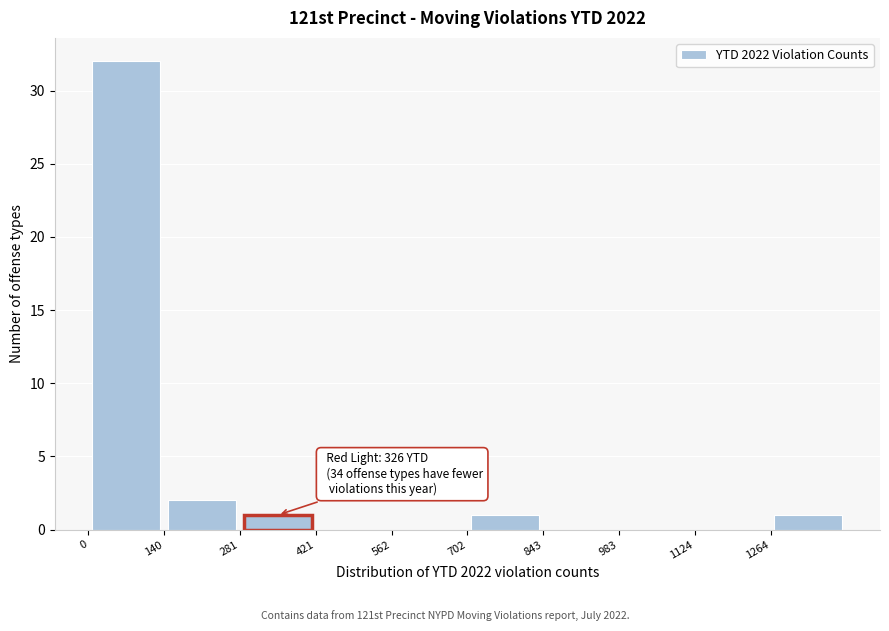

Over which range of the x-axis is the bar tallest?

0 to 140